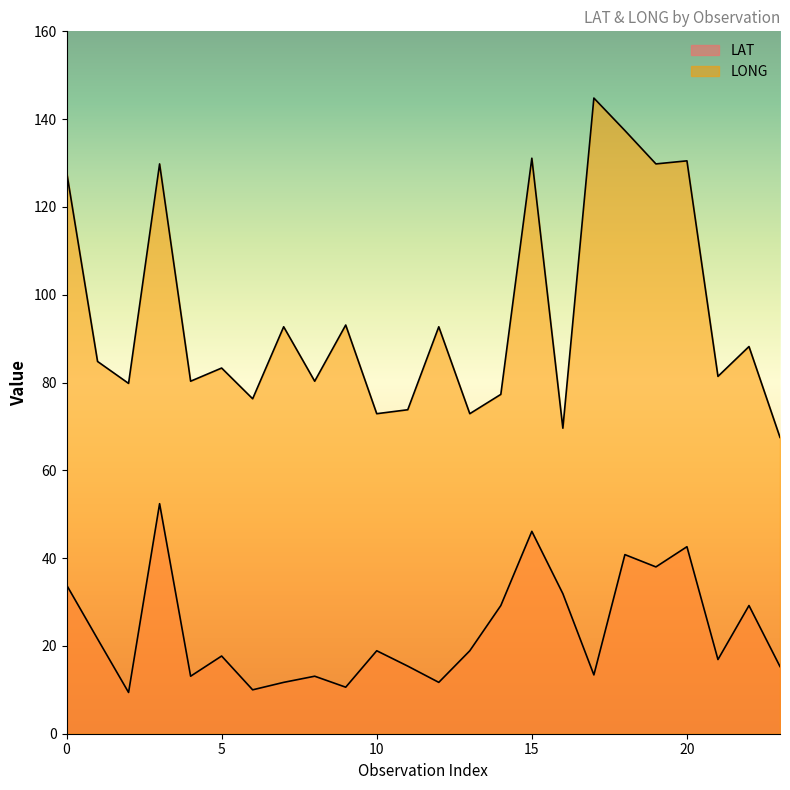

True or false: LAT and LONG intersect in this chart.

False